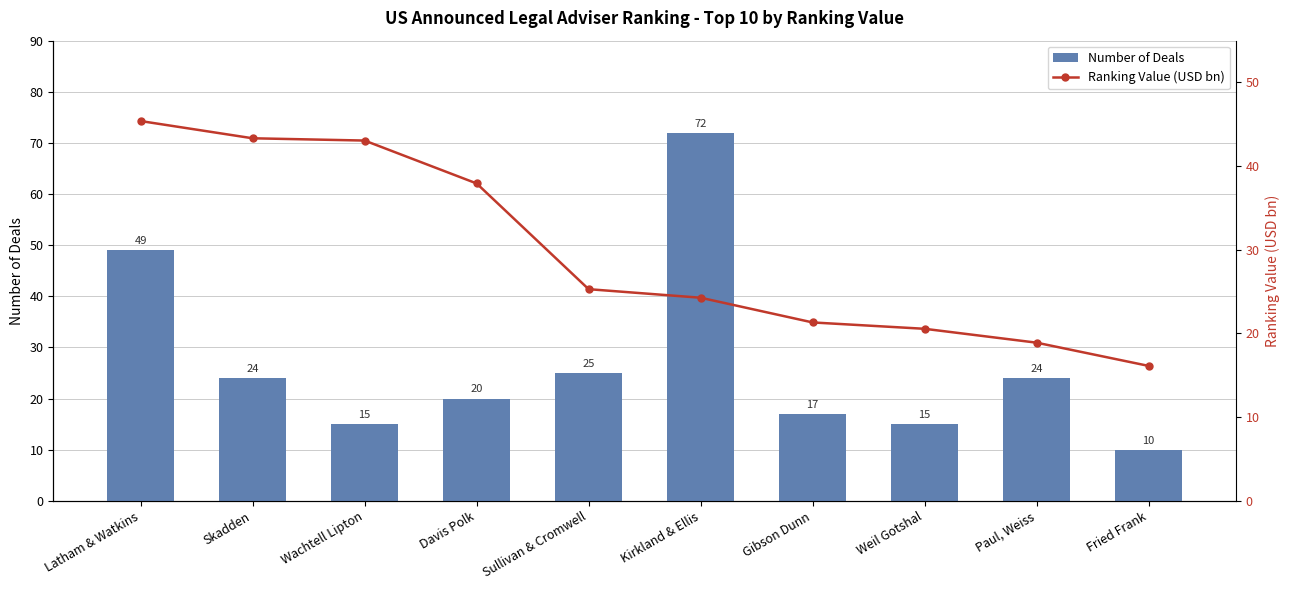

Is it true that Number of Deals equals 9.1 at Skadden?

False